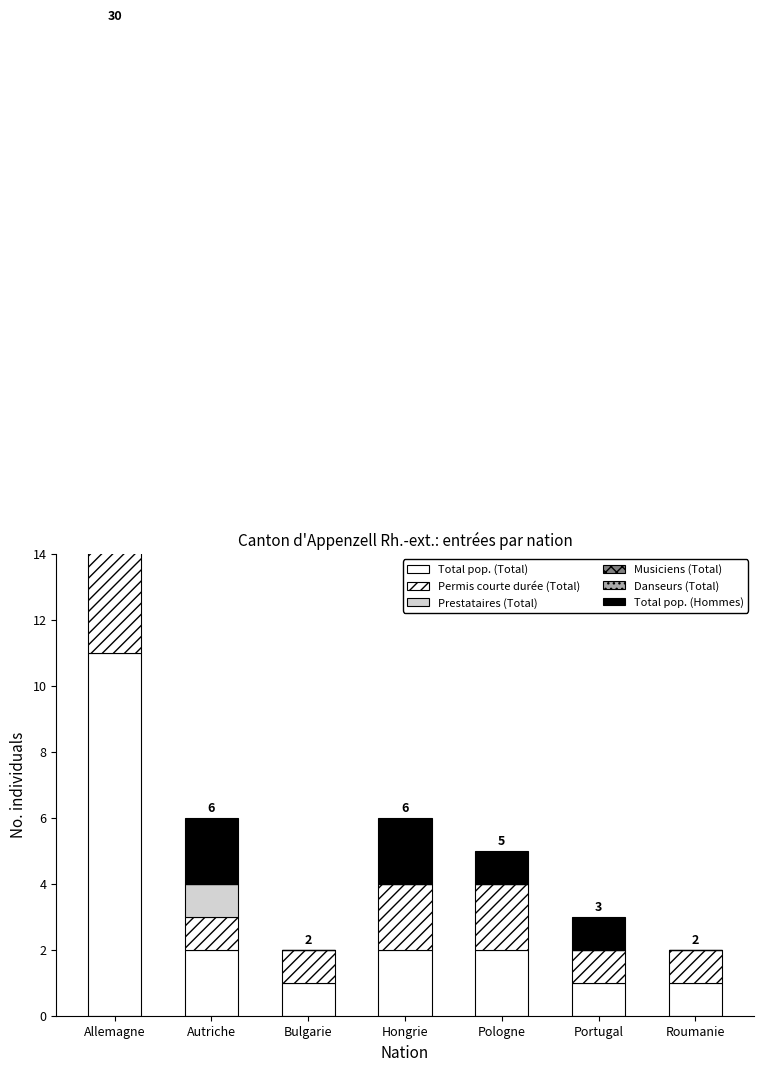

What are all the series names shown in the legend?

Total pop. (Total), Permis courte durée (Total), Prestataires (Total), Musiciens (Total), Danseurs (Total), Total pop. (Hommes)